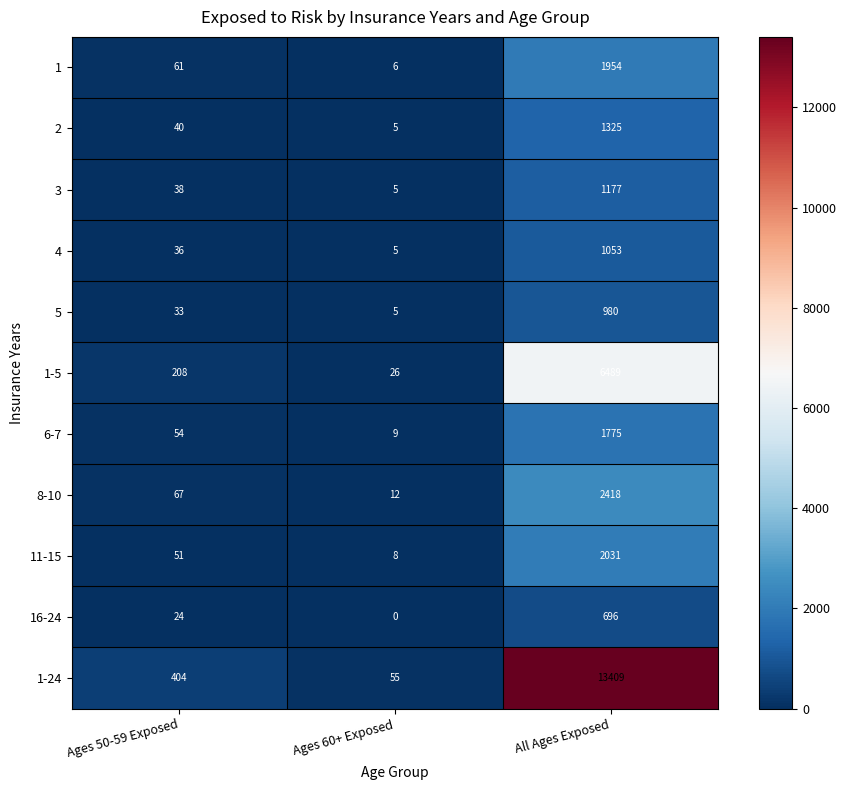

At which label does 1-24 reach its minimum?

Ages 60+ Exposed